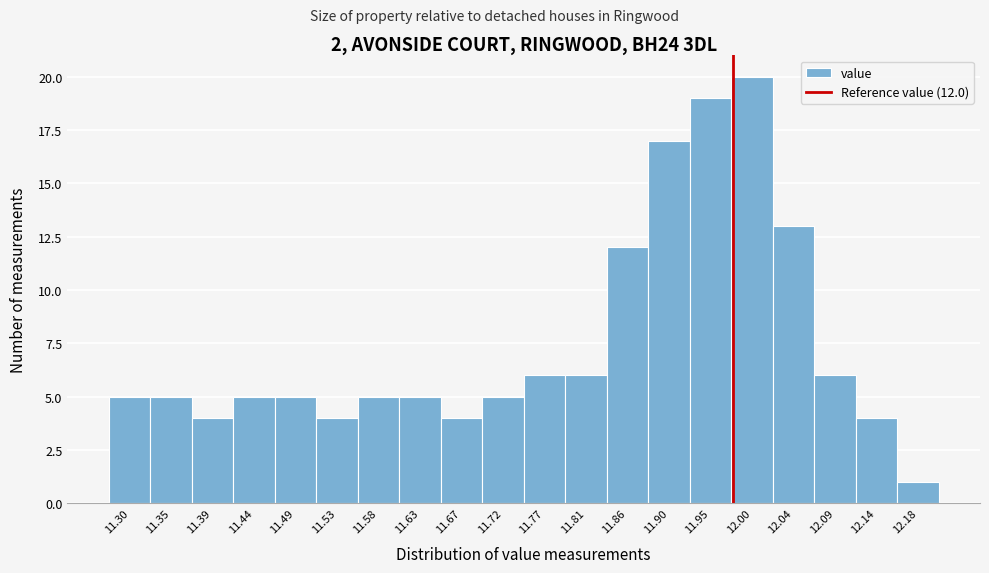

Reading left to right, extract all data points from this chart.

11.30=5	11.35=5	11.39=4	11.44=5	11.49=5	11.53=4	11.58=5	11.63=5	11.67=4	11.72=5	11.77=6	11.81=6	11.86=12	11.90=17	11.95=19	12.00=20	12.04=13	12.09=6	12.14=4	12.18=1